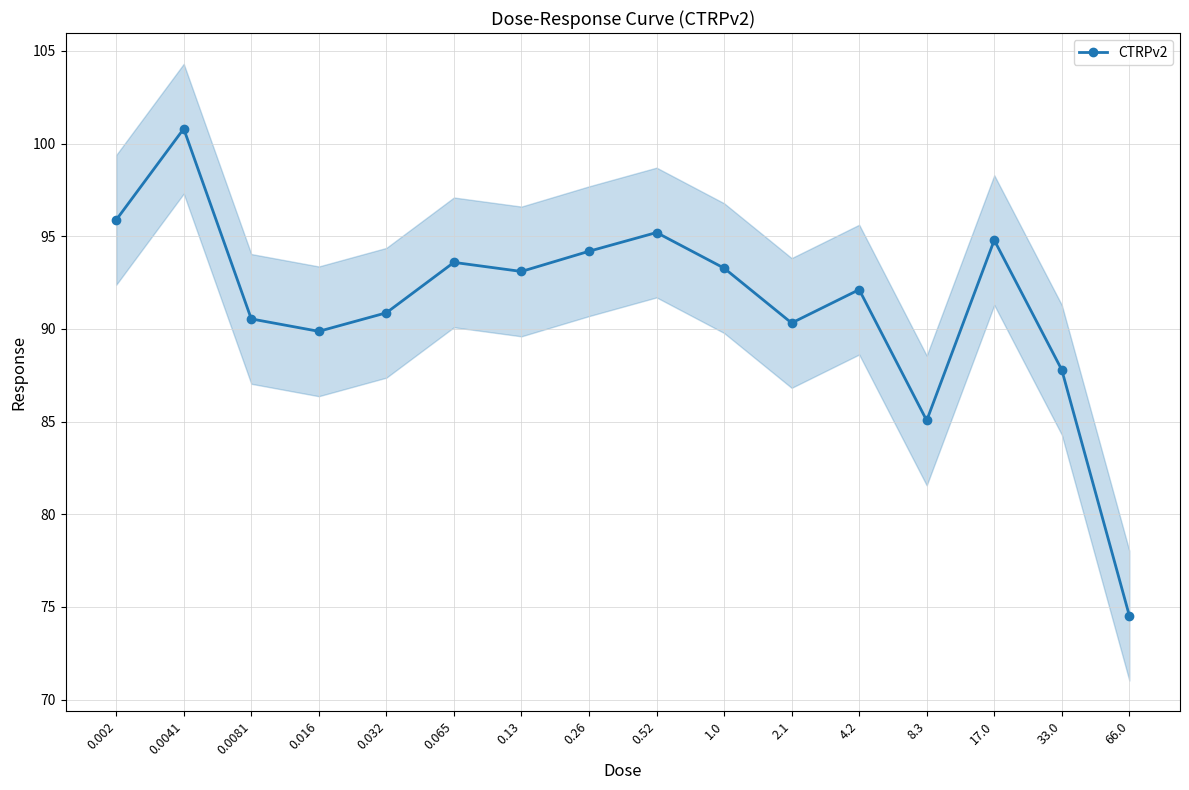

What is the sum of the values at 0.0041 and 8.3?

185.9